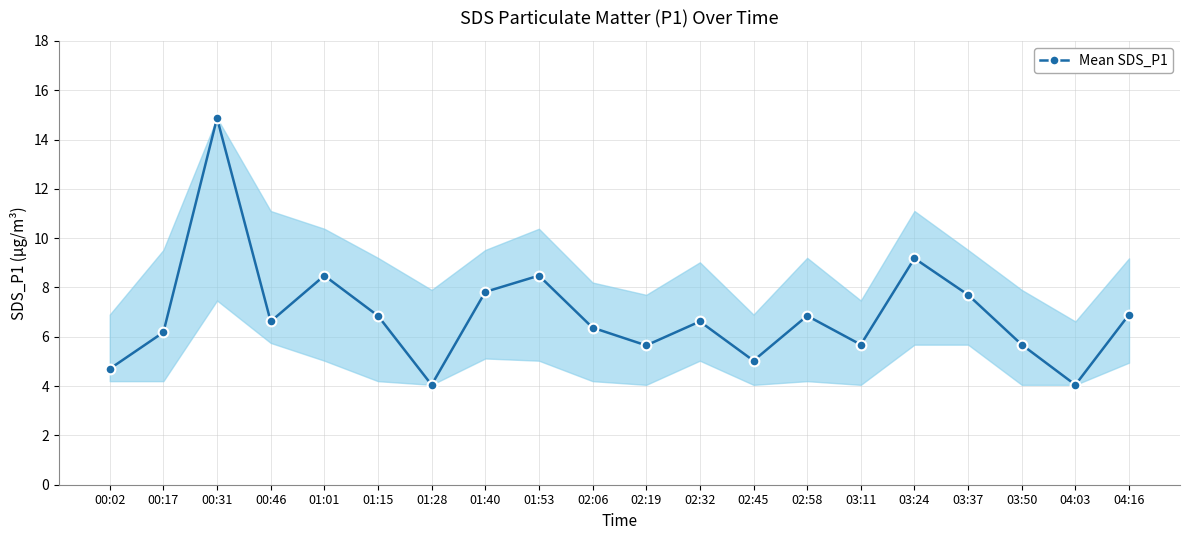

How many points are lower than both their immediate neighbors (excluding endpoints)?

6